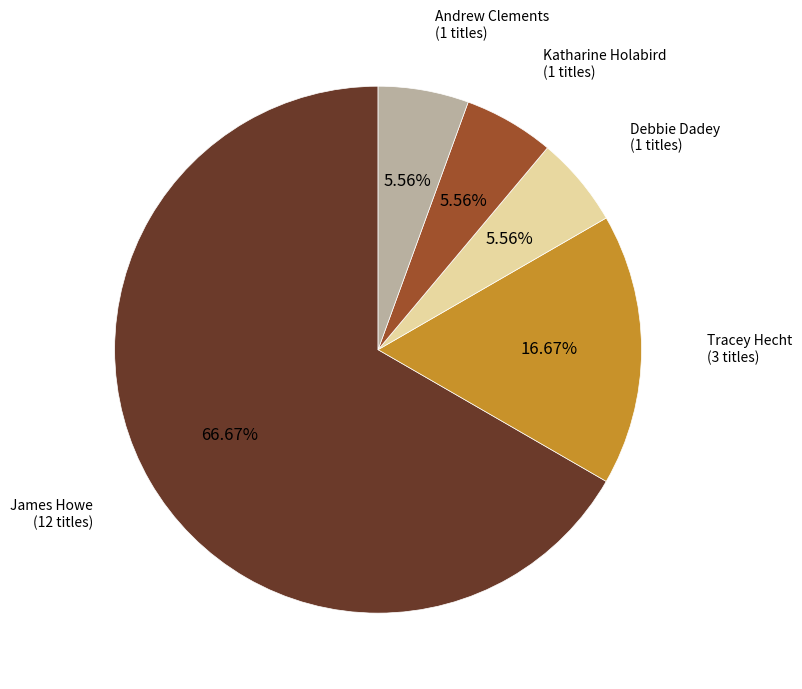

Does James Howe represent more than half of the total?

Yes